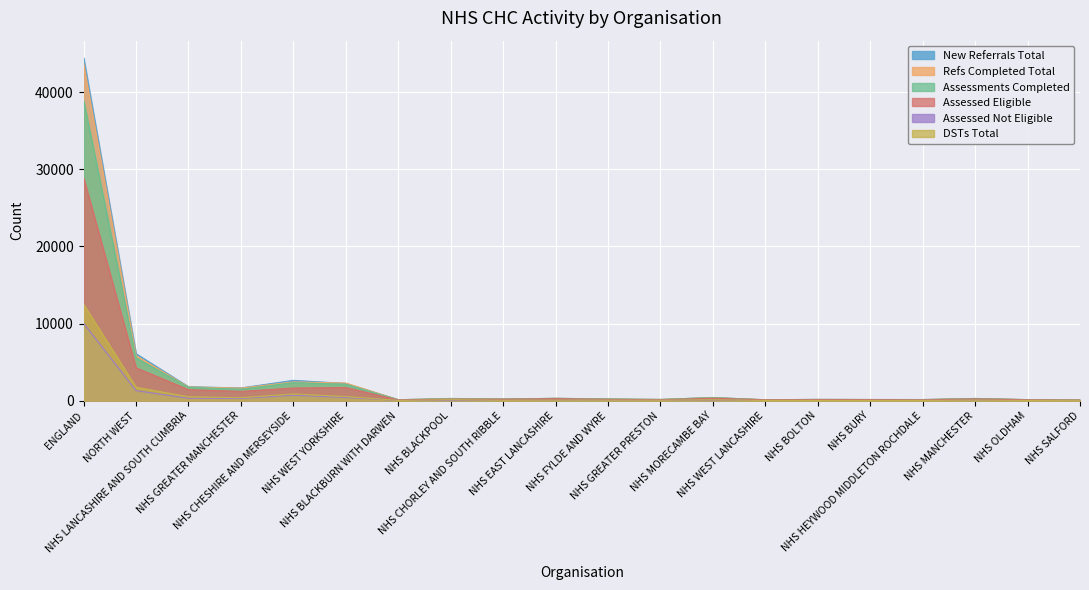

The New Referrals Total series shows 207 at NHS CHORLEY AND SOUTH RIBBLE. True or false?

True